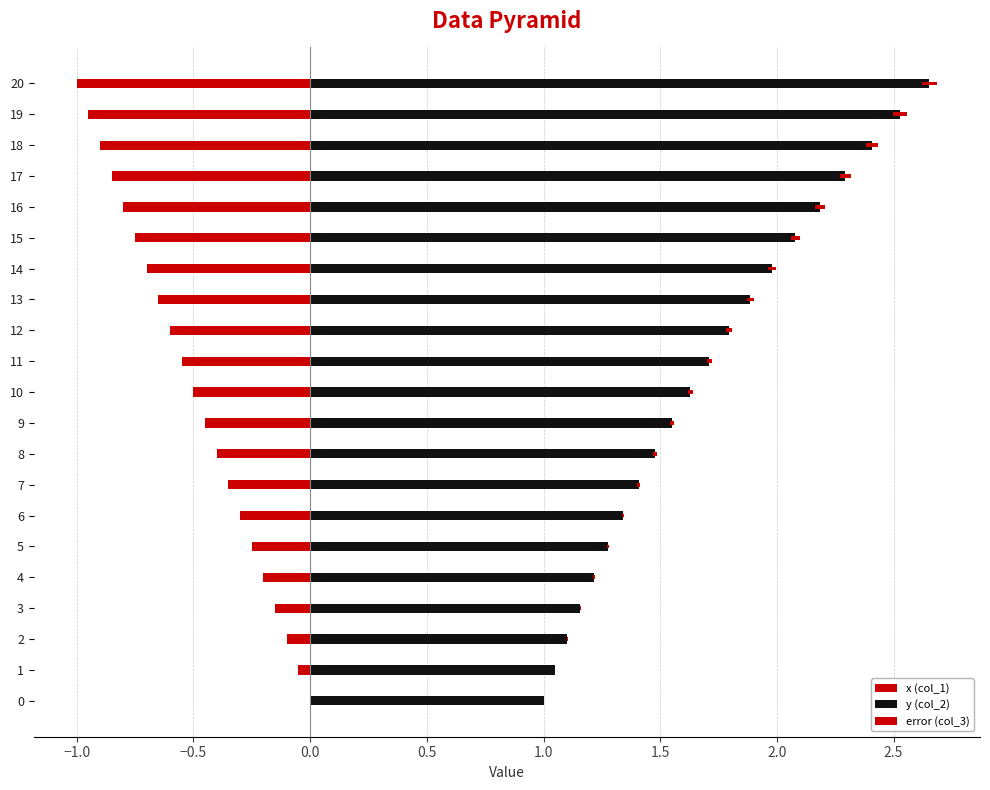

Between 12 and 20, which series saw the biggest shift?

y (col_2)